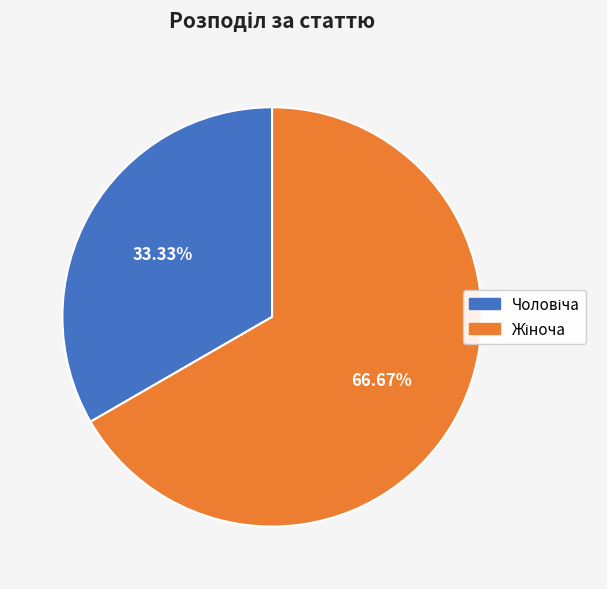

Does any single category account for the majority?

Yes